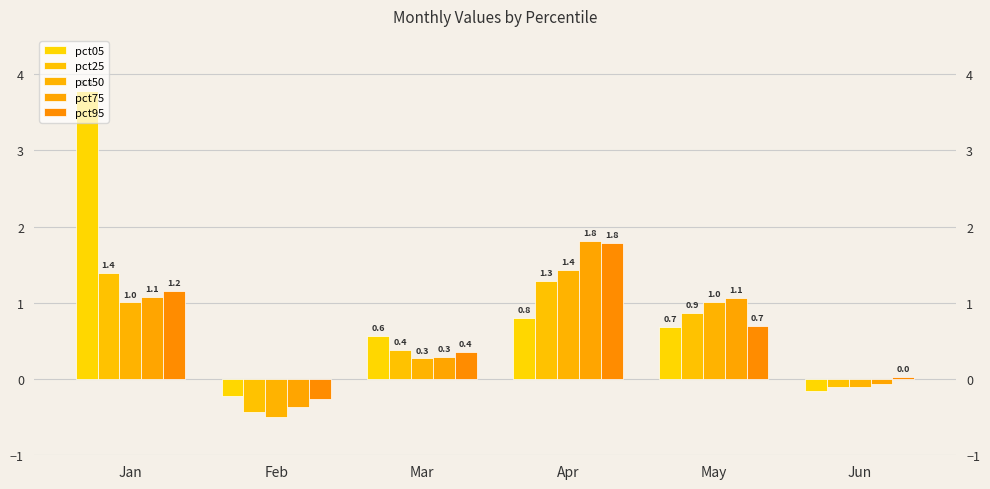

How many distinct data groups are displayed?

5